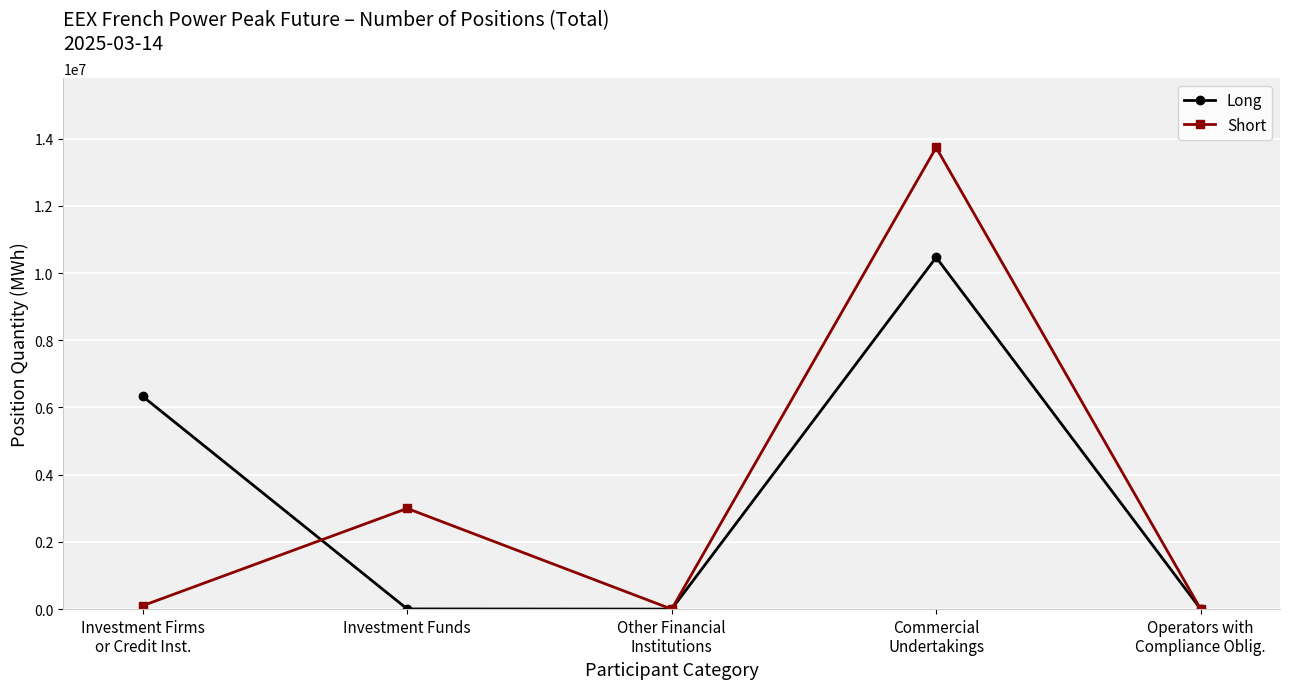

What is the label of the 1st point from the left?

Investment Firms
or Credit Inst.